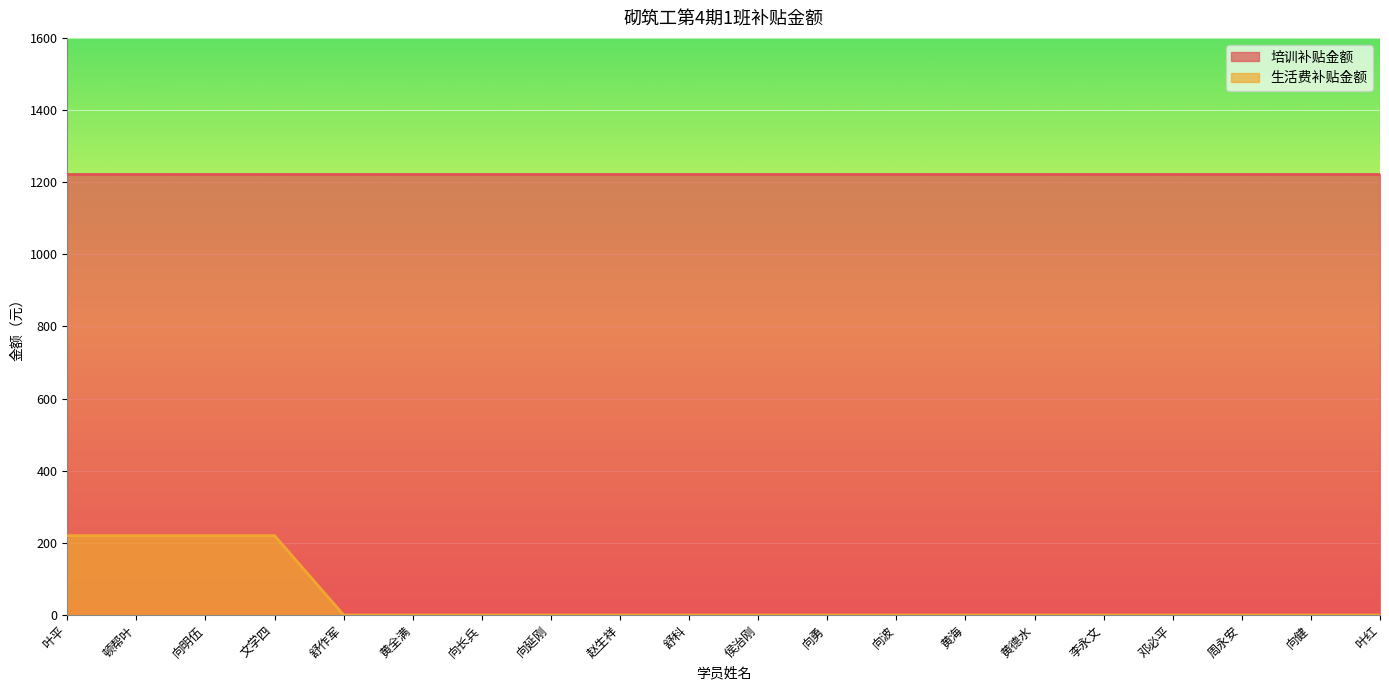

True or false: the data has more than 2 interior local peaks.

False